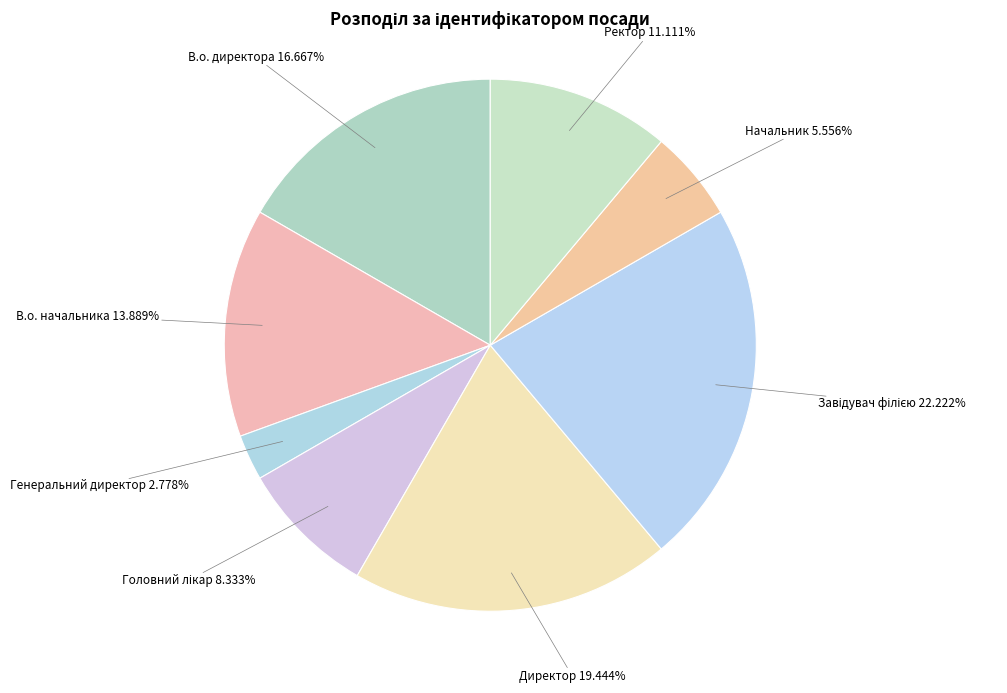

Approximately how many times larger is the value at Ректор compared to В.о. директора?

0.7